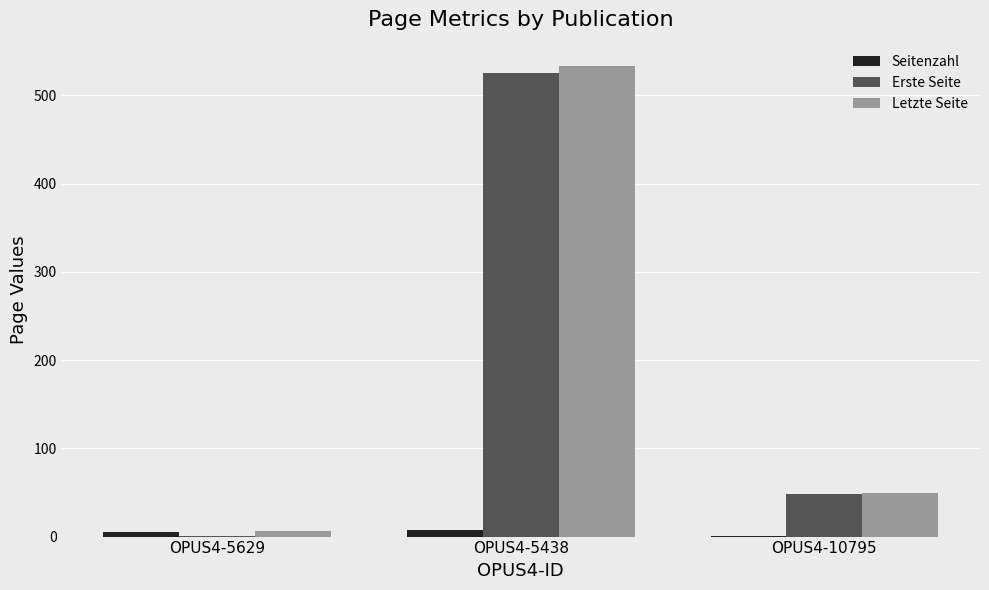

At which label is Letzte Seite closest to 269?

OPUS4-10795